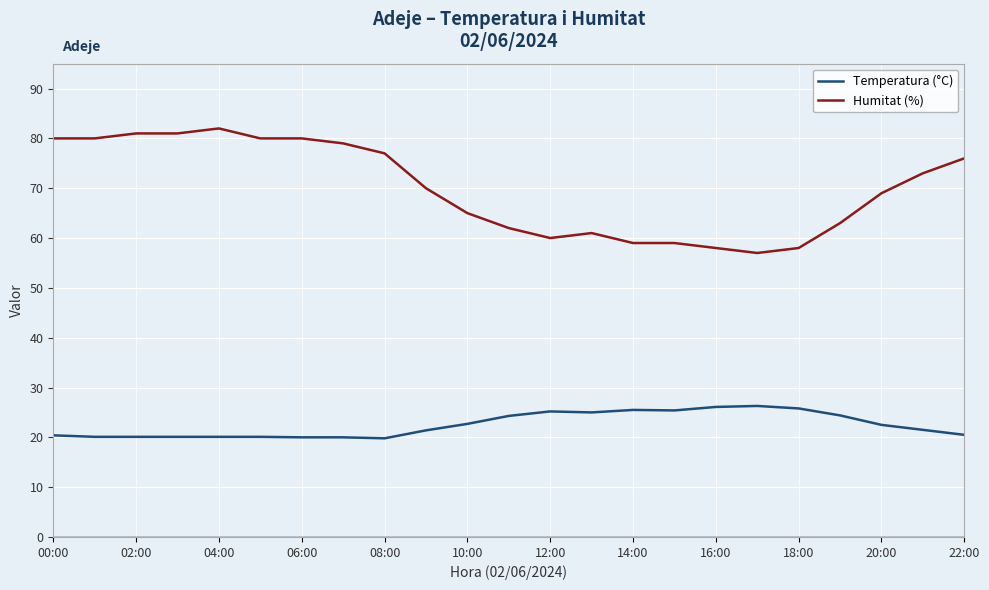

True or false: Temperatura (°C) and Humitat (%) intersect in this chart.

False